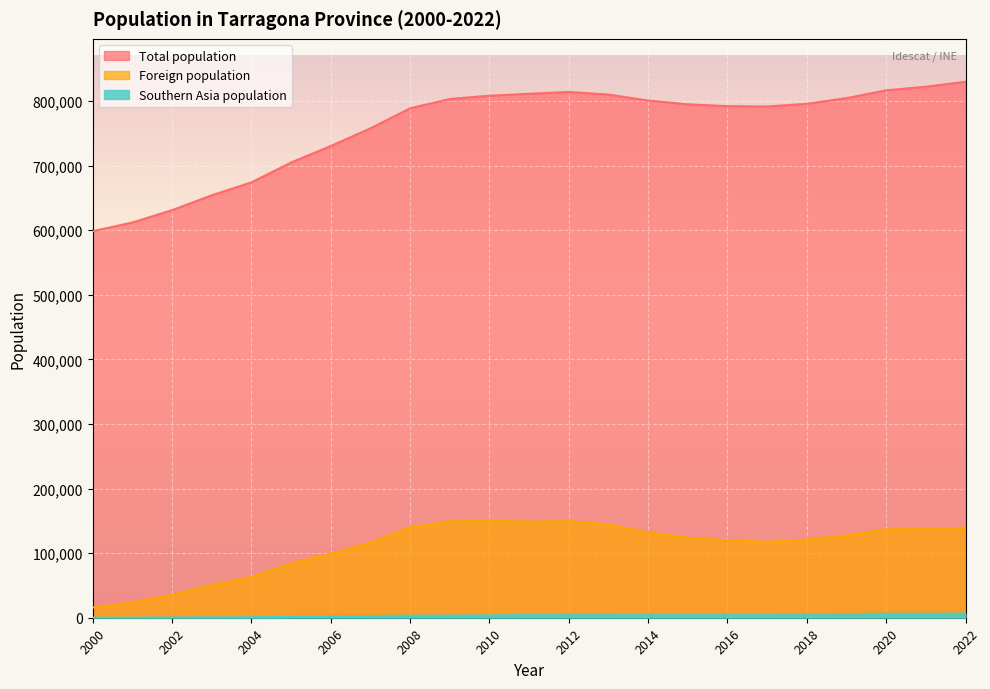

What is the lowest value of the Southern Asia population series?

76